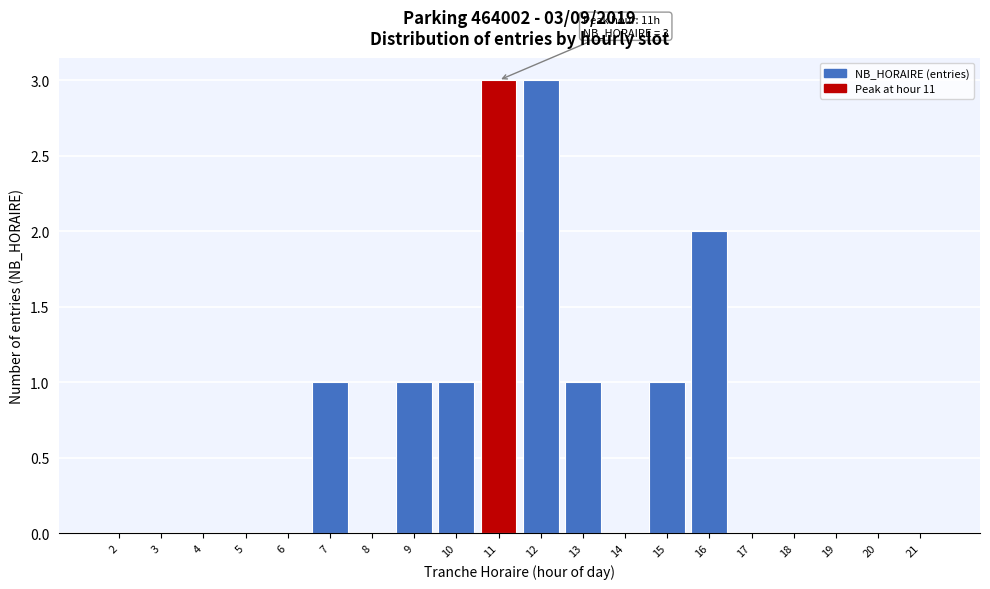

Reading right to left, transcribe all the data shown in this chart.

21=0	20=0	19=0	18=0	17=0	16=2	15=1	14=0	13=1	12=3	11=3	10=1	9=1	8=0	7=1	6=0	5=0	4=0	3=0	2=0